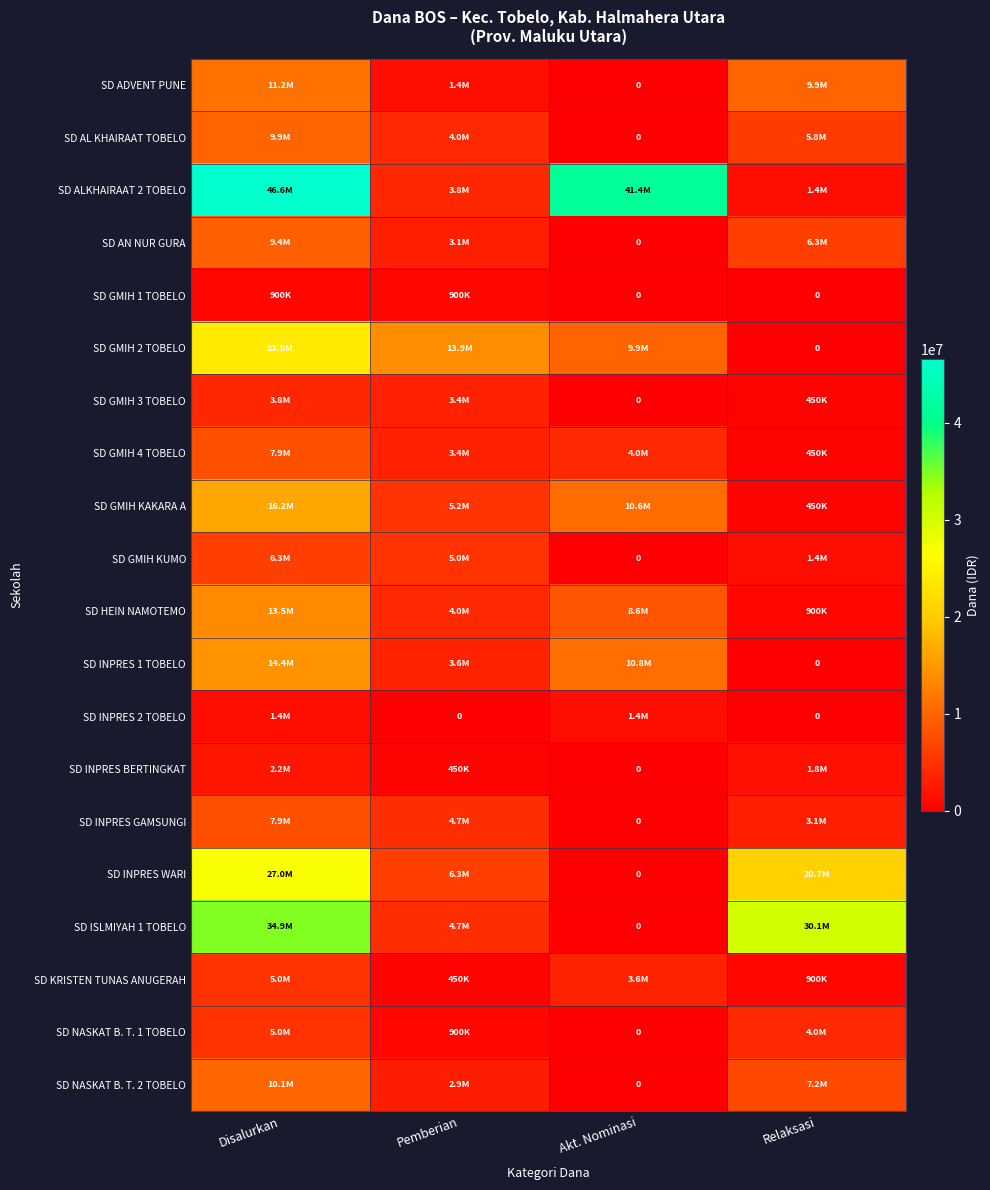

At which label does SD ADVENT PUNE first exceed 9900000?

Disalurkan